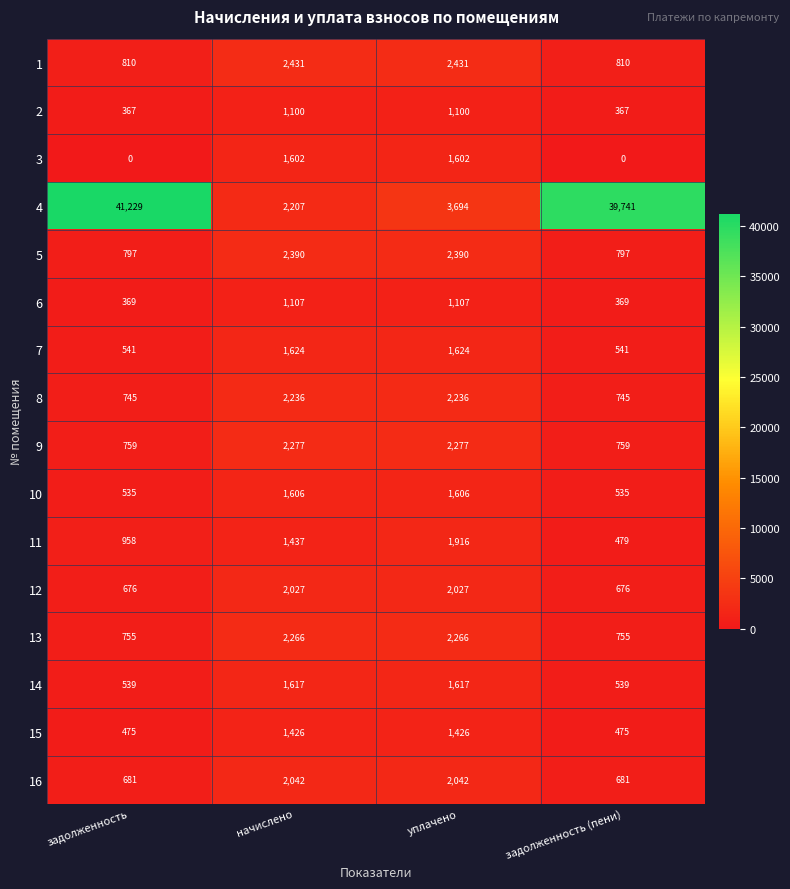

At which label does 11 reach its peak?

уплачено